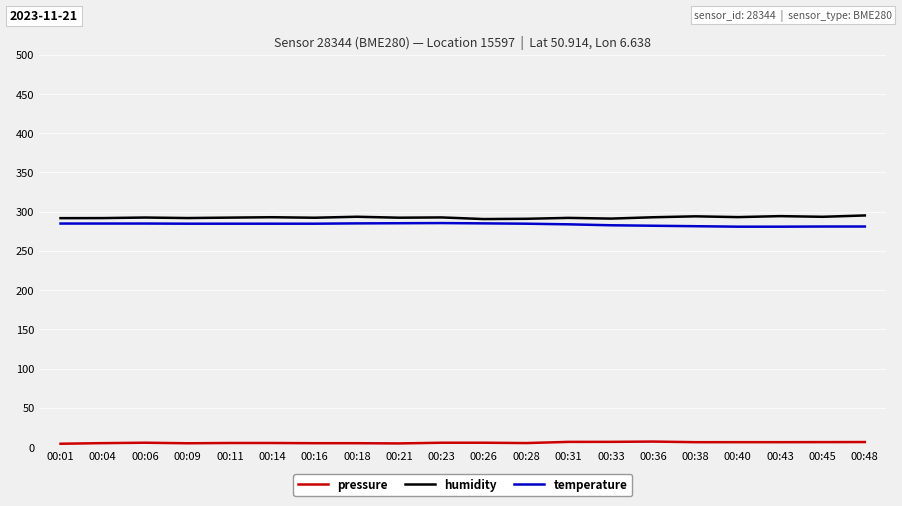

How many lines are shown in the chart?

3